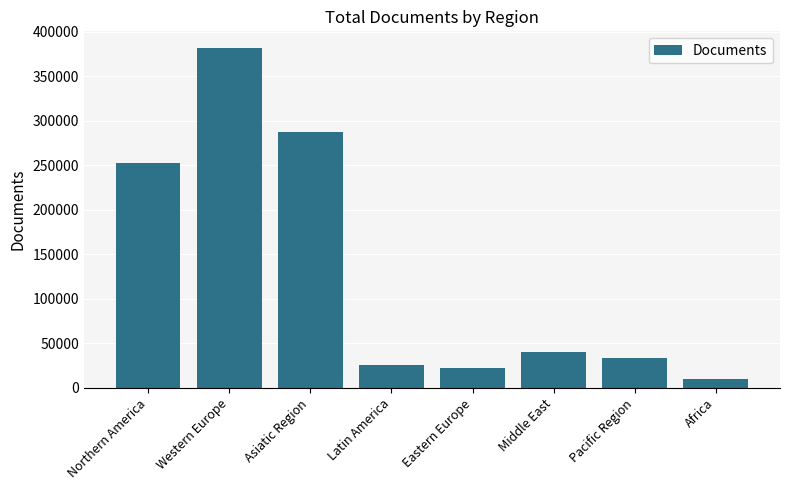

True or false: the data shows 21920 at Eastern Europe.

True